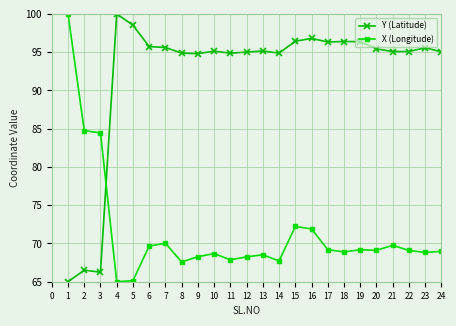

What is the value of the X (Longitude) point at the 14th from the left?

67.7